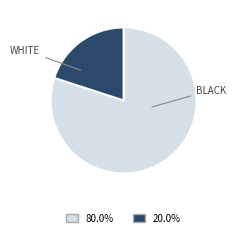

Does any single category account for the majority?

Yes